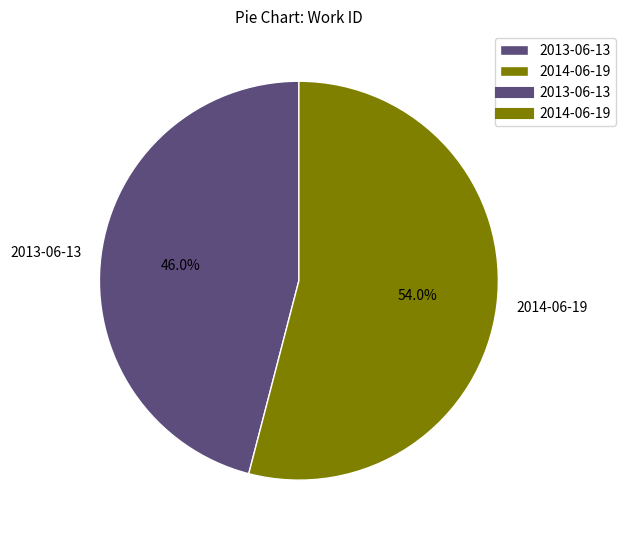

Which category accounts for the majority?

2014-06-19